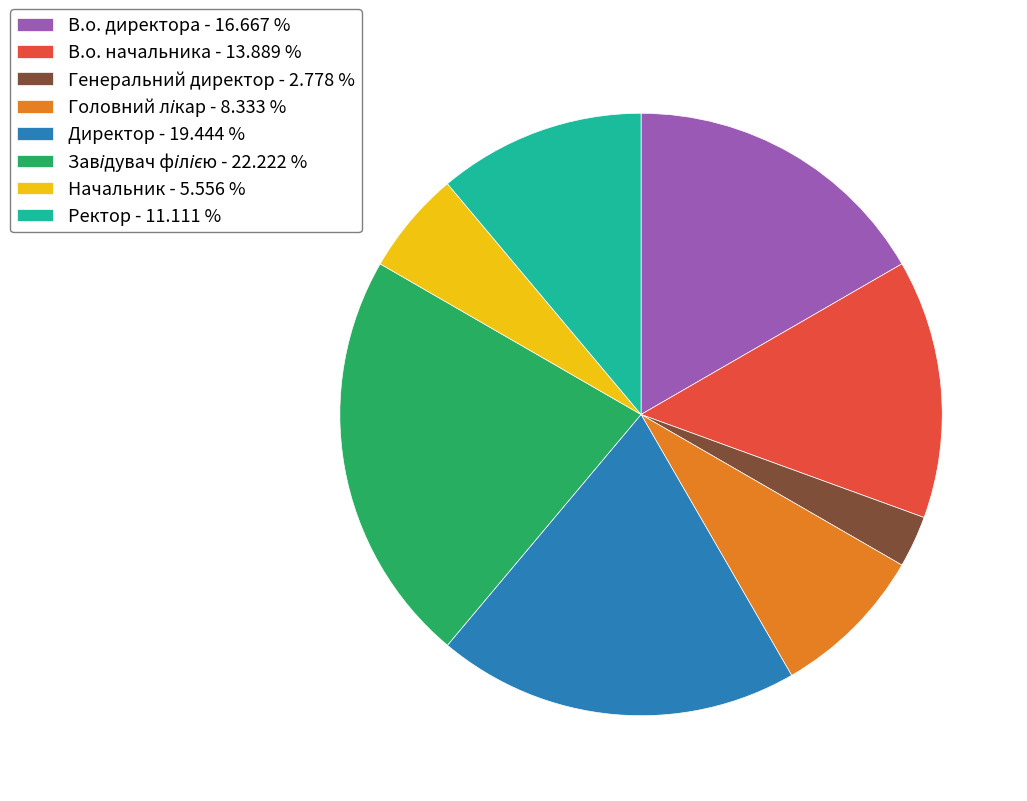

Is Директор - 19.444 % the majority of the pie?

No